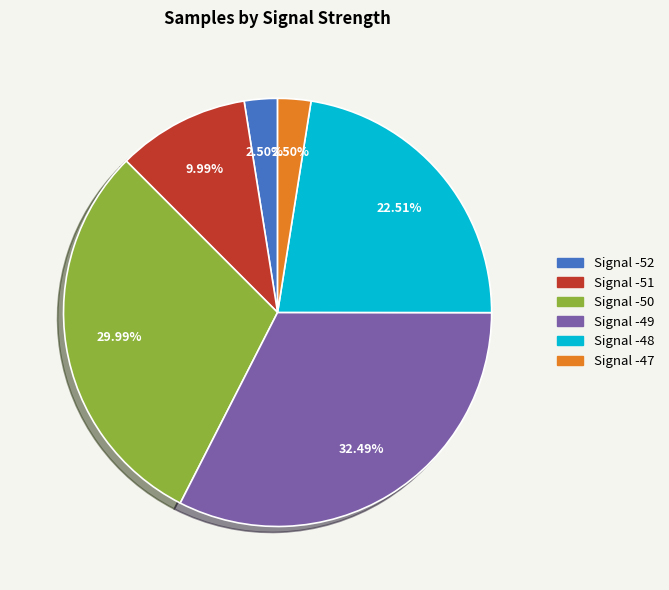

Is there any slice that represents more than half of the pie?

No